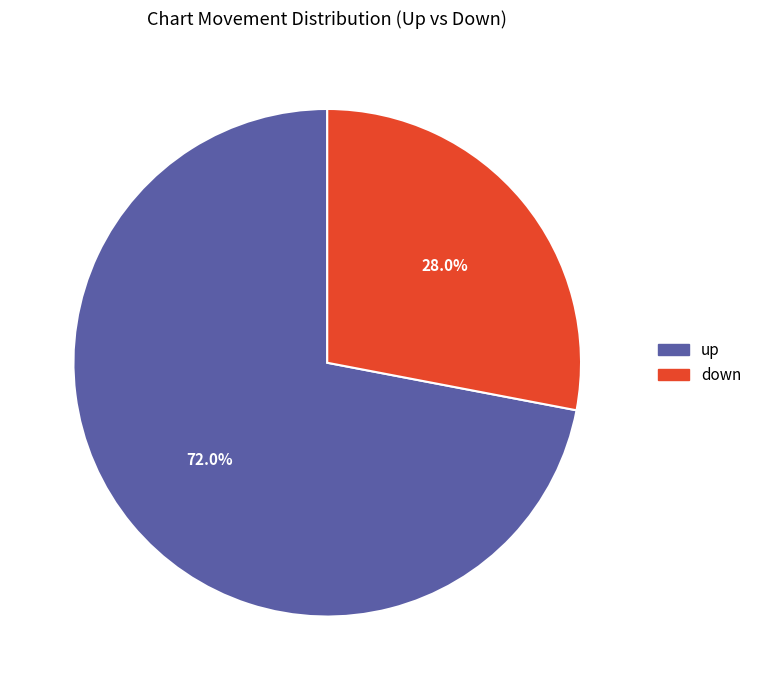

To the nearest percent, what percentage of the pie is down?

28%